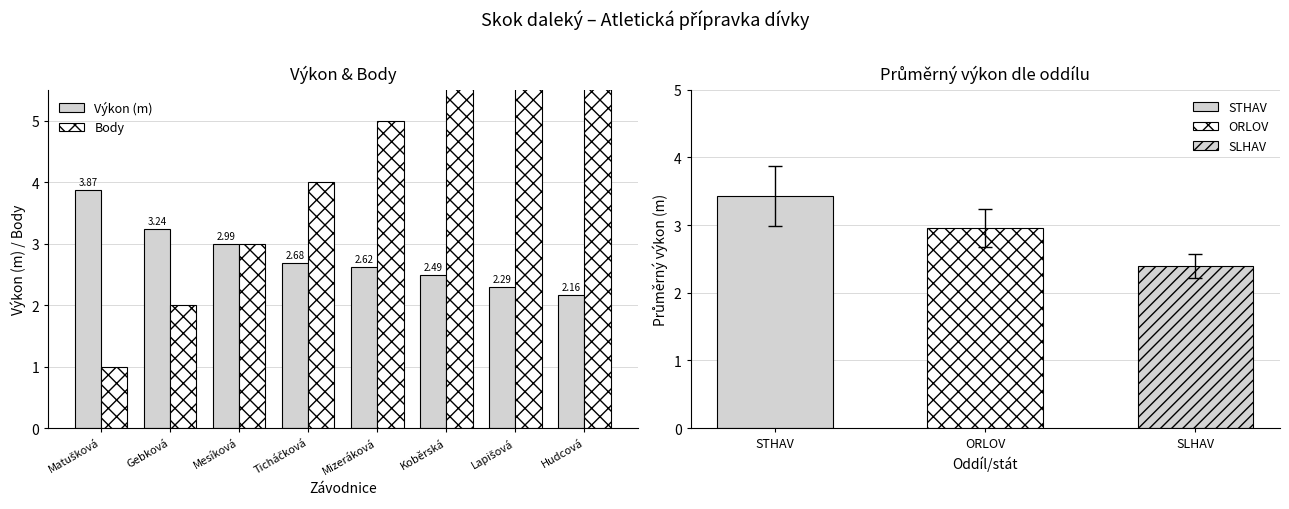

Reading right to left, extract all data points from this chart.

Výkon (m): 2.2	2.3	2.5	2.6	2.7	3.0	3.2	3.9
Body: 8.0	7.0	6.0	5.0	4.0	3.0	2.0	1.0